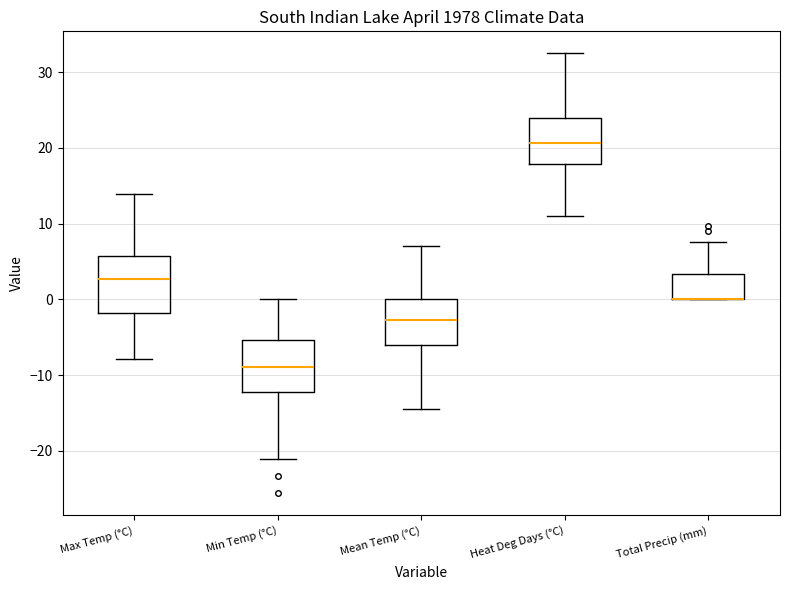

Reading left to right, read every box against the y-axis: the position of its median line, the range the box covers, and the ends of its whiskers. The values are not printed on the chart, so give them approximately, as read against the axis.

Max Temp (°C): median 3, box -2 to 6, whiskers -8 to 14
Min Temp (°C): median -9, box -12 to -5, whiskers -21 to 0
Mean Temp (°C): median -3, box -6 to 0, whiskers -14 to 7
Heat Deg Days (°C): median 21, box 18 to 24, whiskers 11 to 33
Total Precip (mm): median 0 (drawn on the box's lower edge), box 0 to 3, whiskers 0 to 8